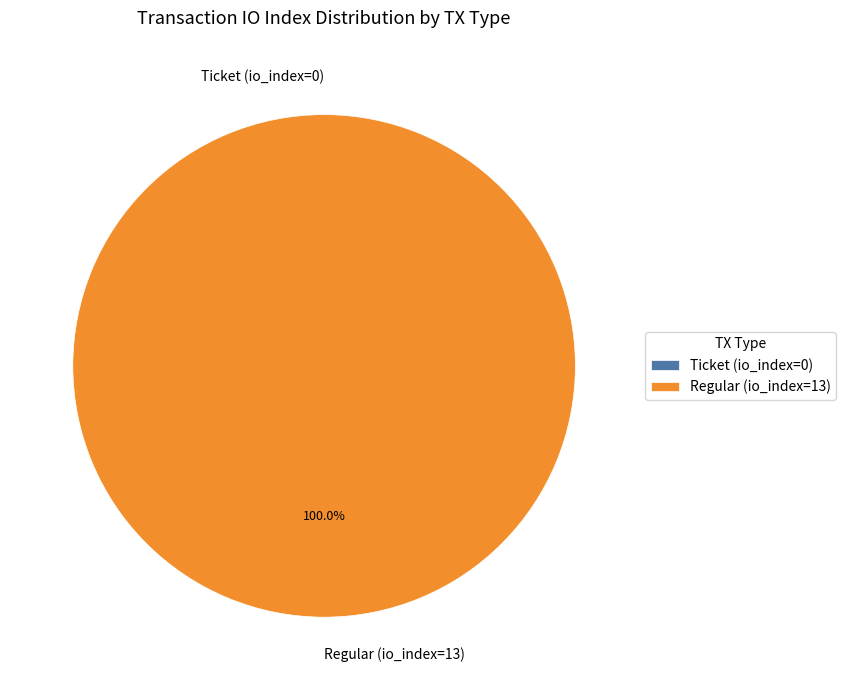

What percentage is NOT represented by Ticket (io_index=0)?

100.0%